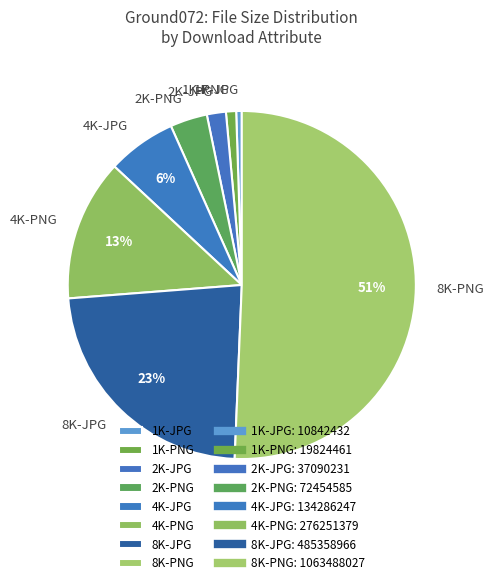

Combined, do 2K-PNG and 8K-JPG account for over 50%?

No